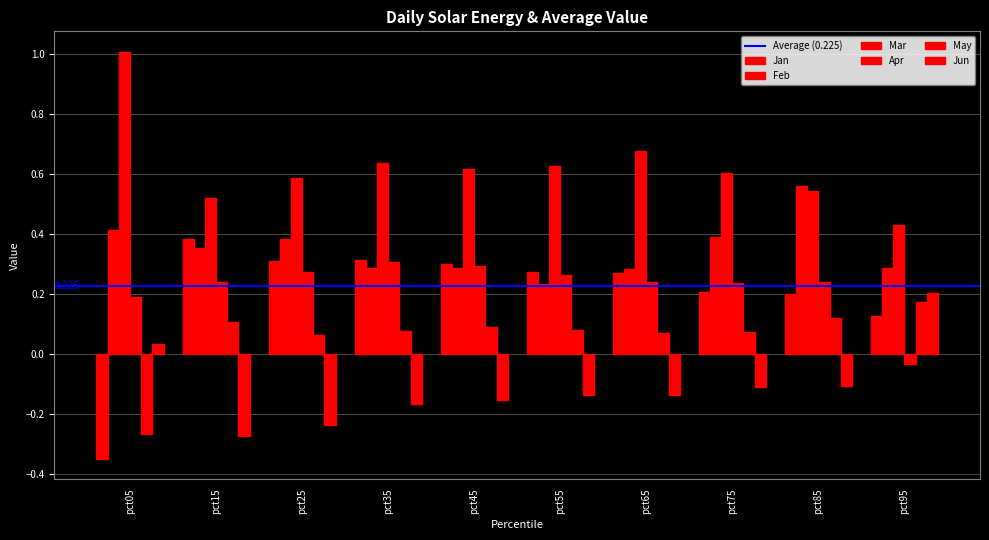

How many groups of bars are there?

10